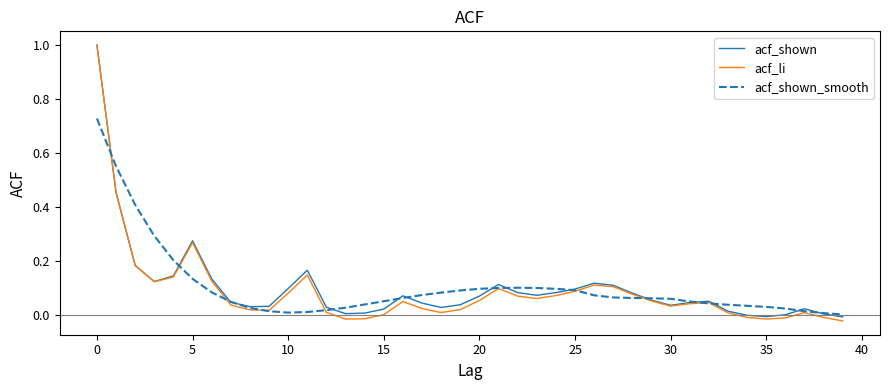

Which series has the widest spread of values?

acf_li